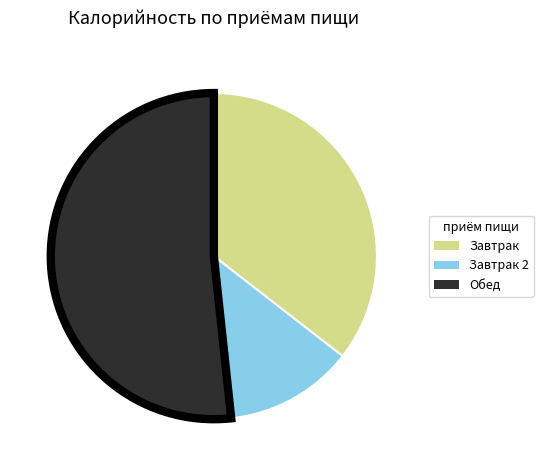

Is there any slice that represents more than half of the pie?

Yes